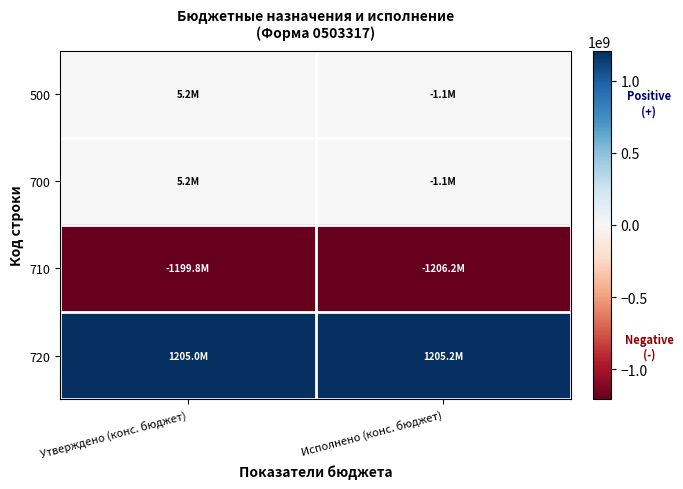

At which category is the sum across all series the highest?

Утверждено (конс. бюджет)